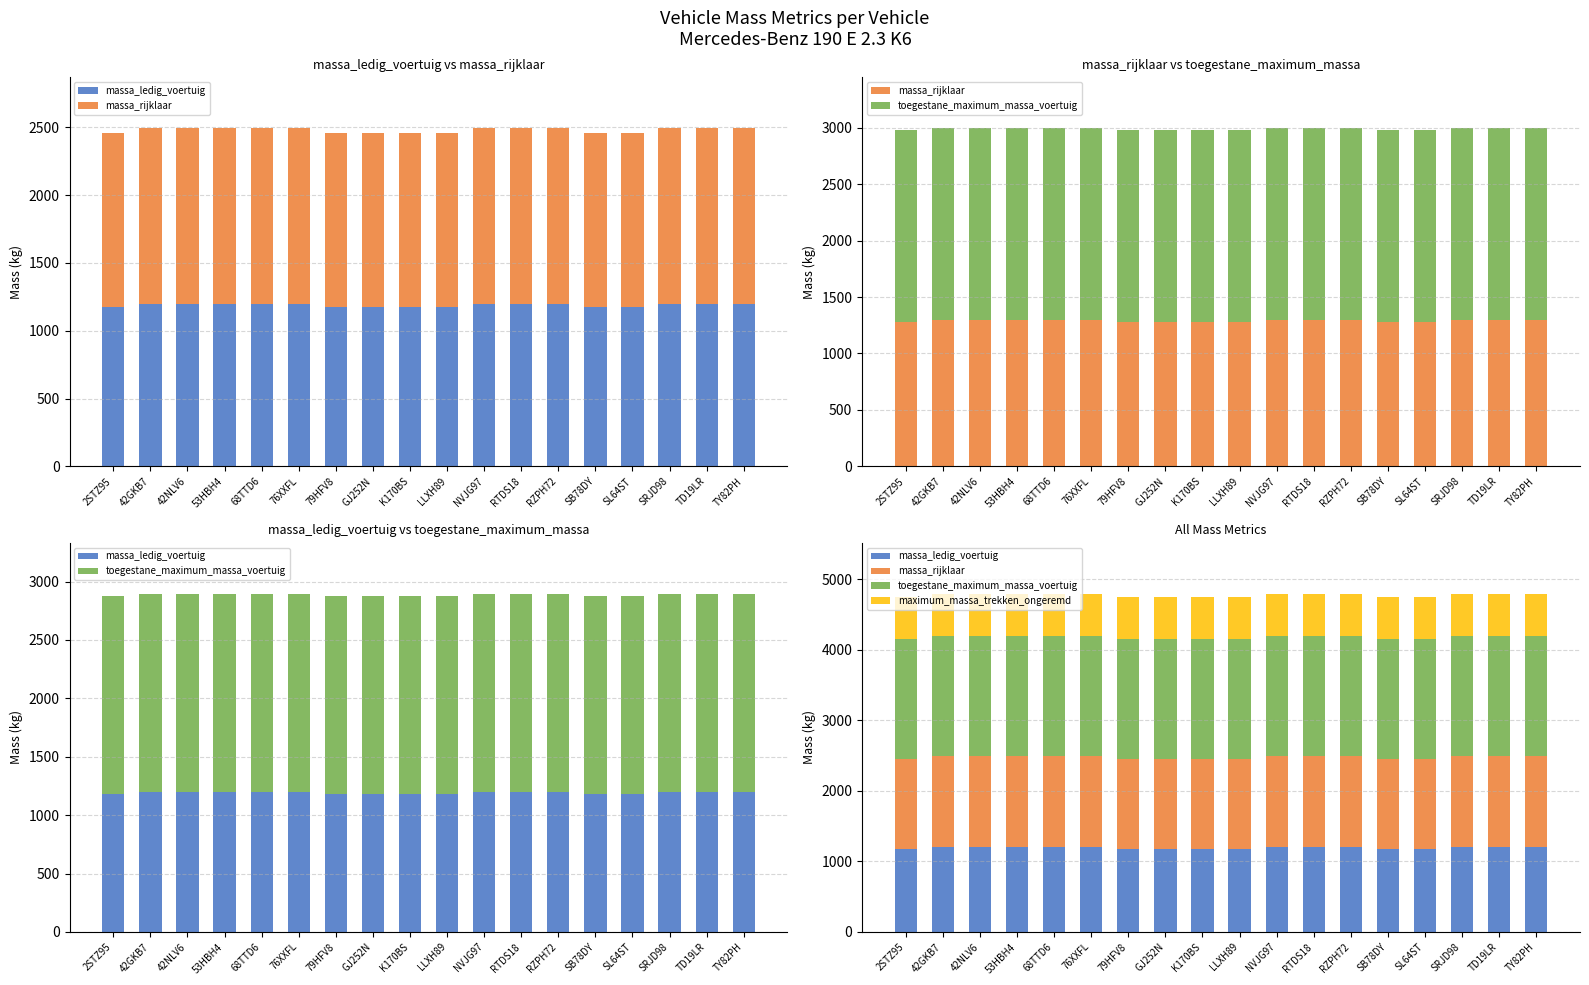

What is the sum of all maximum_massa_trekken_ongeremd values?

10712